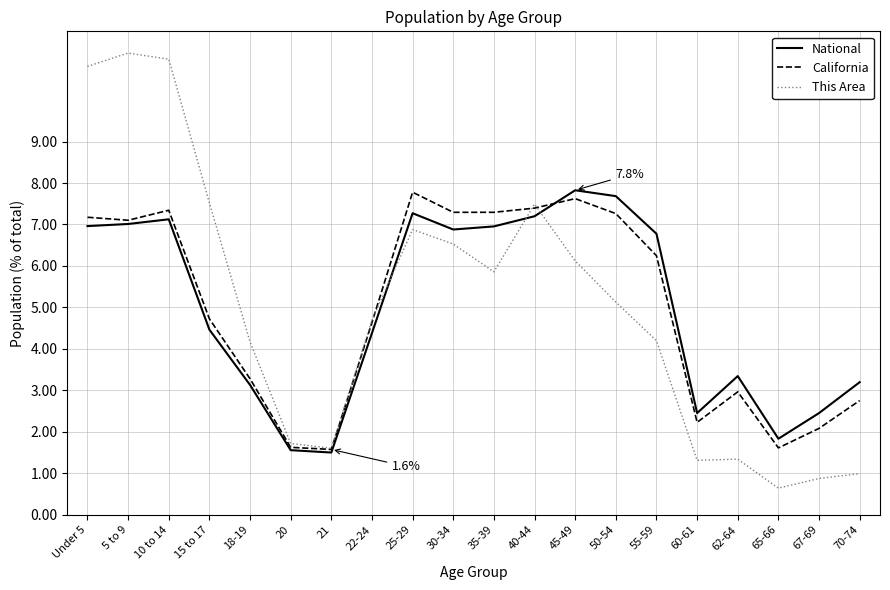

Which series has the largest range (max minus min)?

This Area